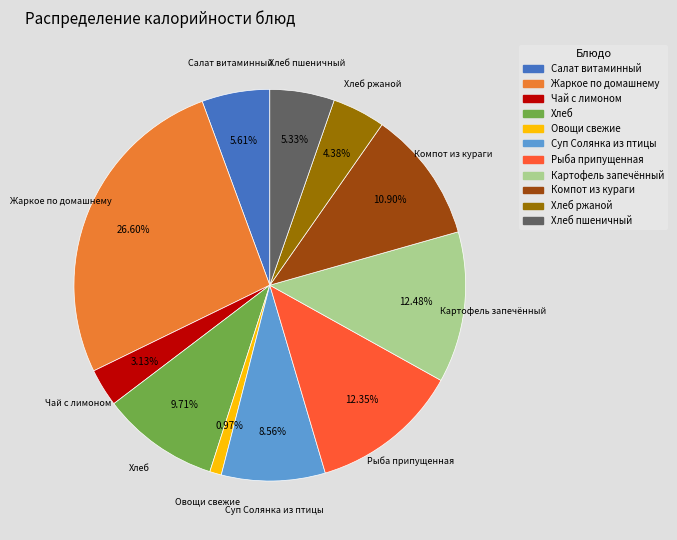

Is there a majority slice in this chart?

No